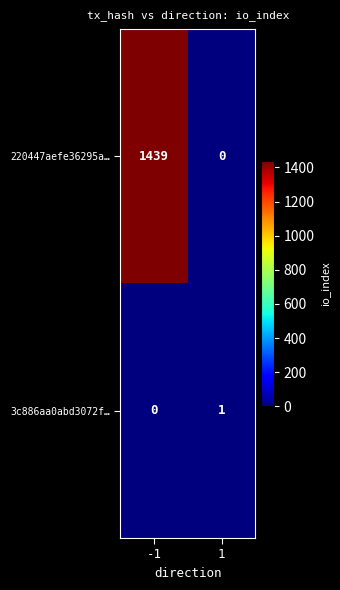

What is the approximate value of 220447aefe36295a… at -1, to the nearest 100?

1400